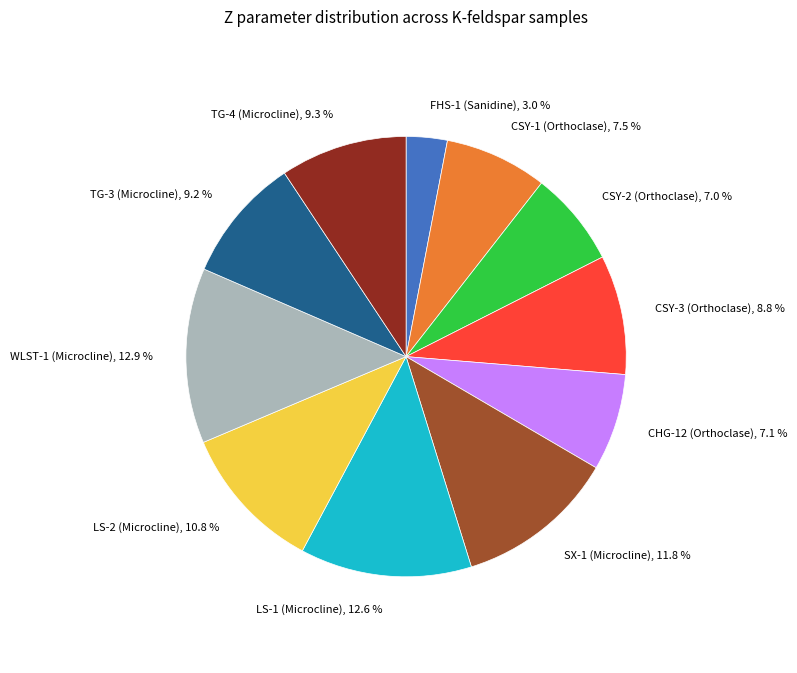

Count the number of slices in the pie.

11